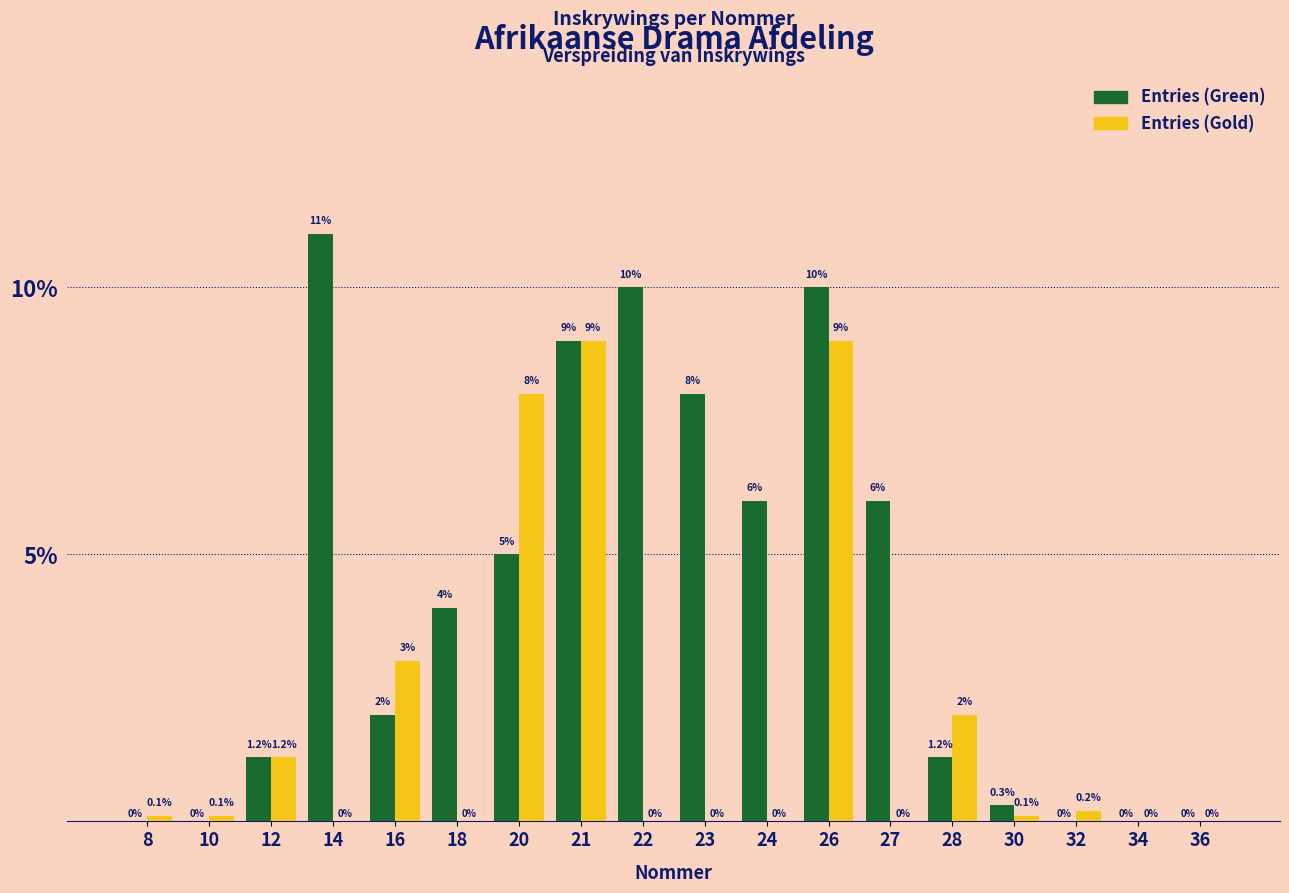

Where does the Entries (Green) series first go above 4?

14